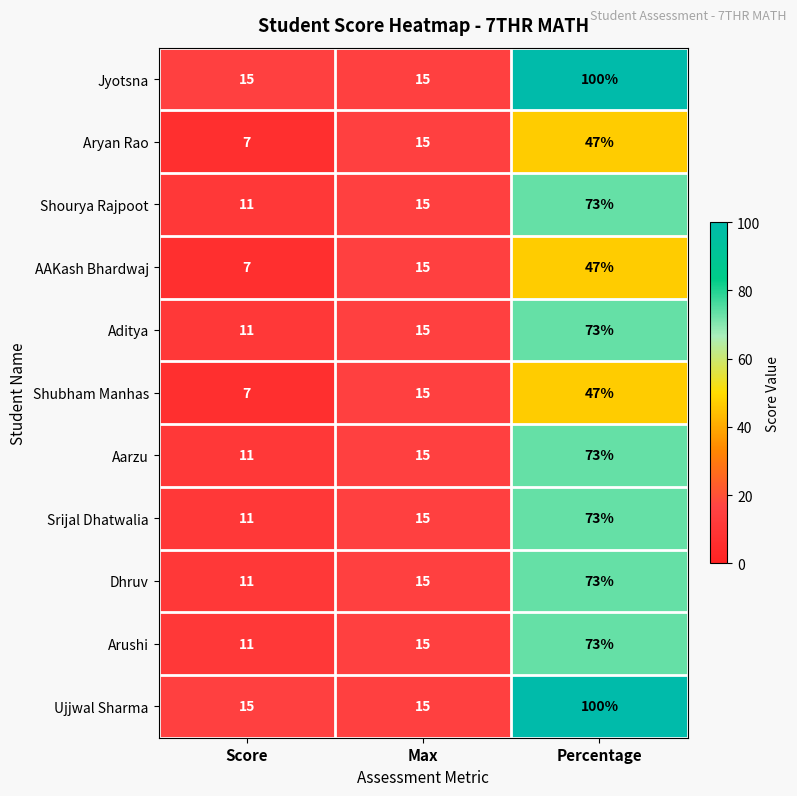

What is the difference between the Shourya Rajpoot values at Percentage and Max?

58